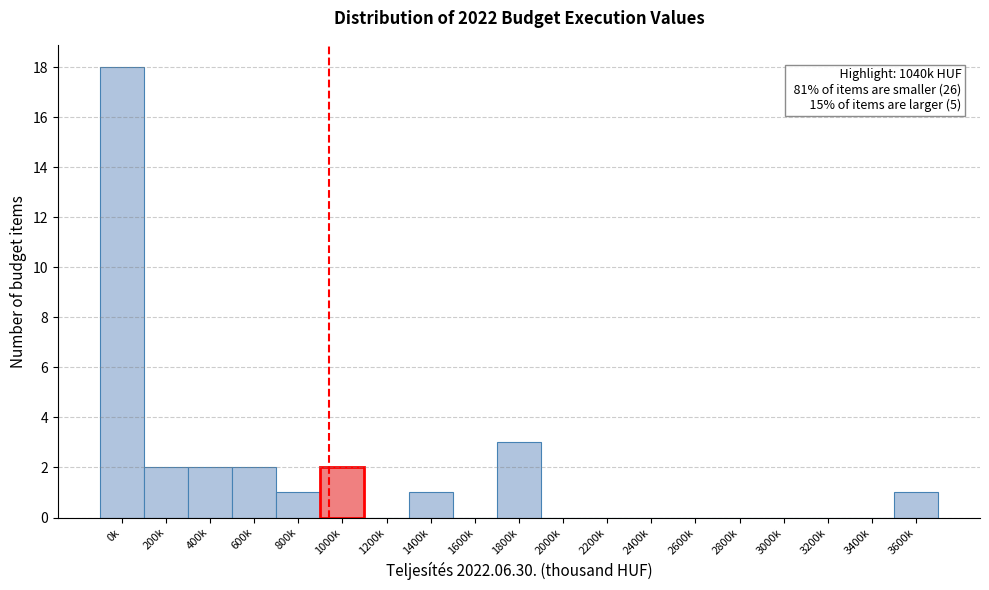

Reading left to right, transcribe all the data shown in this chart.

0k=18	200k=2	400k=2	600k=2	800k=1	1000k=2	1200k=0	1400k=1	1600k=0	1800k=3	2000k=0	2200k=0	2400k=0	2600k=0	2800k=0	3000k=0	3200k=0	3400k=0	3600k=1